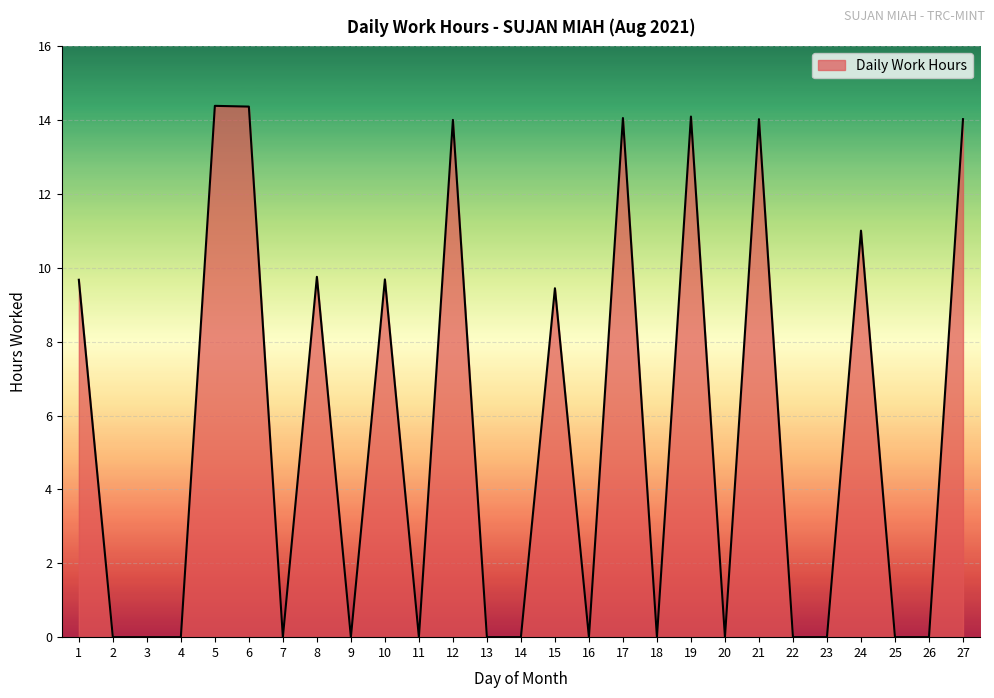

Which has a higher value, 20 or 24?

24